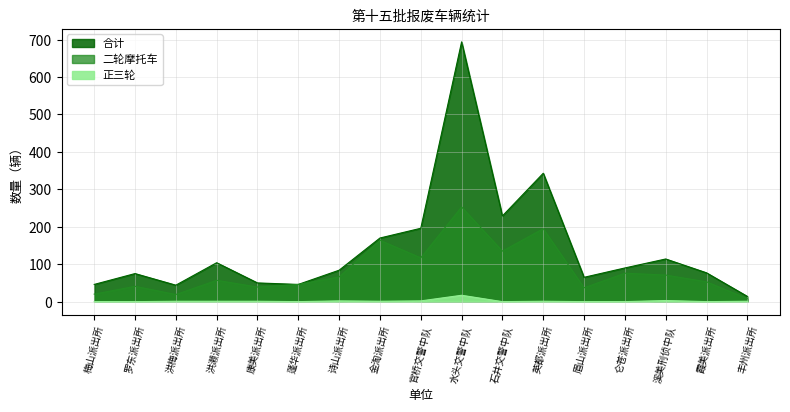

True or false: 合计 and 正三轮 cross at least once.

False